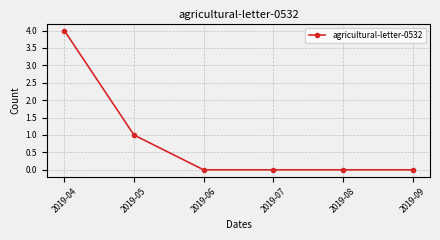

True or false: the data shows -3 at 2019-07.

False